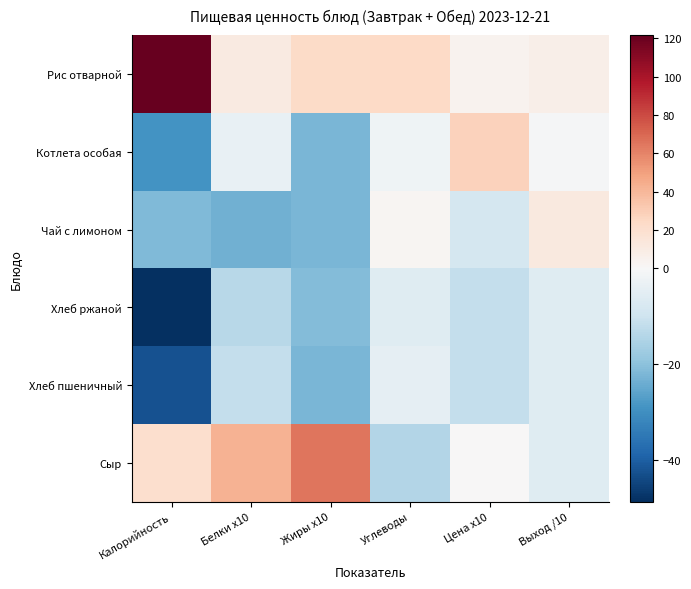

At which category does the chart reach its peak across all series?

Калорийность